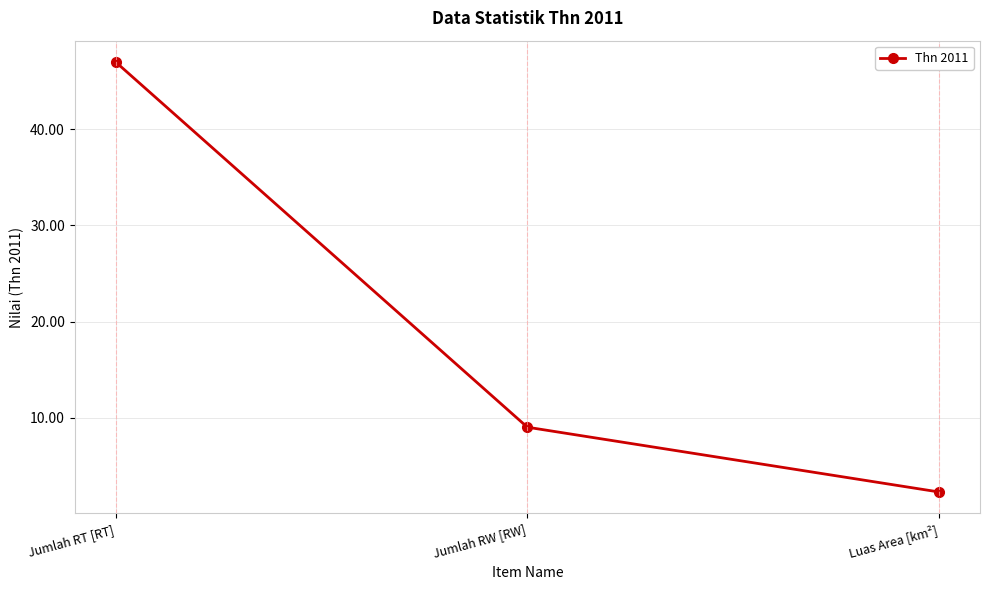

Is this an area chart (filled region under the line)?

No